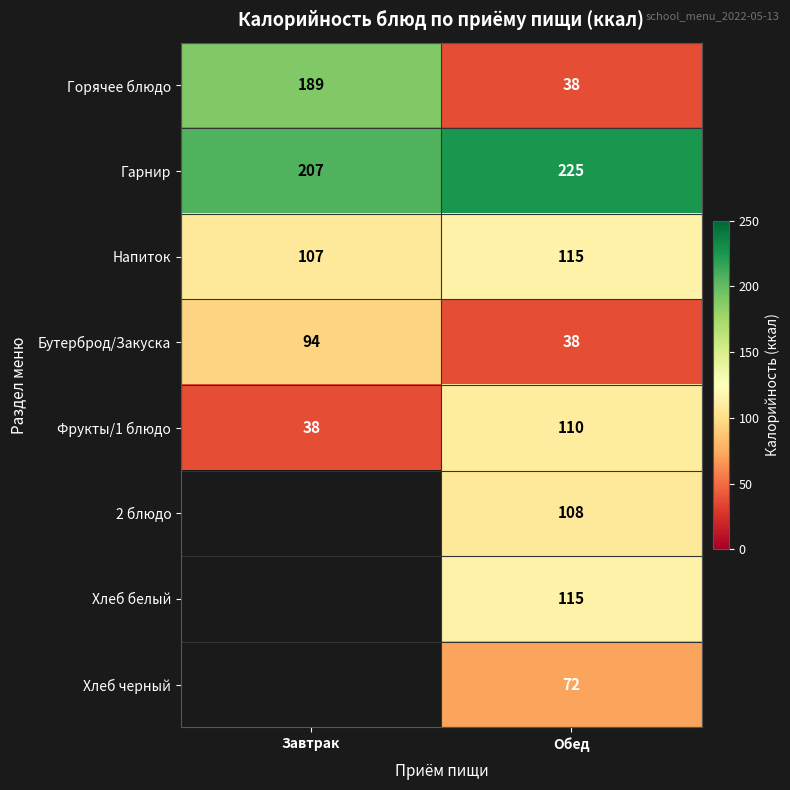

Where is Фрукты/1 блюдо nearest to the value 74?

Завтрак